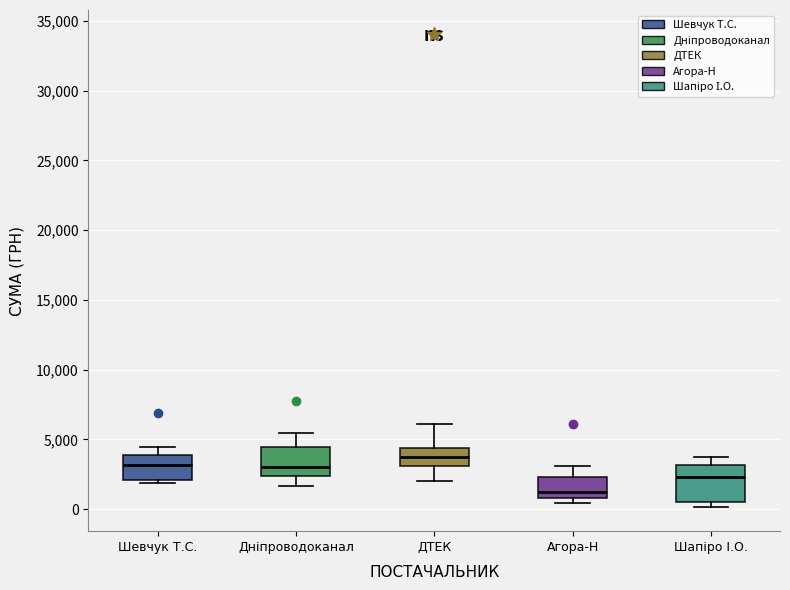

Reading left to right, read every box against the y-axis: the position of its median line, the range the box covers, and the ends of its whiskers. The values are not printed on the chart, so give them approximately, as read against the axis.

Шевчук Т.С.: median 3000, box 2000 to 4000, whiskers 2000 (just below the box's lower edge) to 4500
Дніпроводоканал: median 3000, box 2500 to 4500, whiskers 1500 to 5500
ДТЕК: median 4000, box 3000 to 4500, whiskers 2000 to 6000
Агора-Н: median 1000 (just above the box's lower edge), box 1000 to 2500, whiskers 500 to 3000
Шапіро І.О.: median 2500, box 500 to 3000, whiskers 0 to 4000